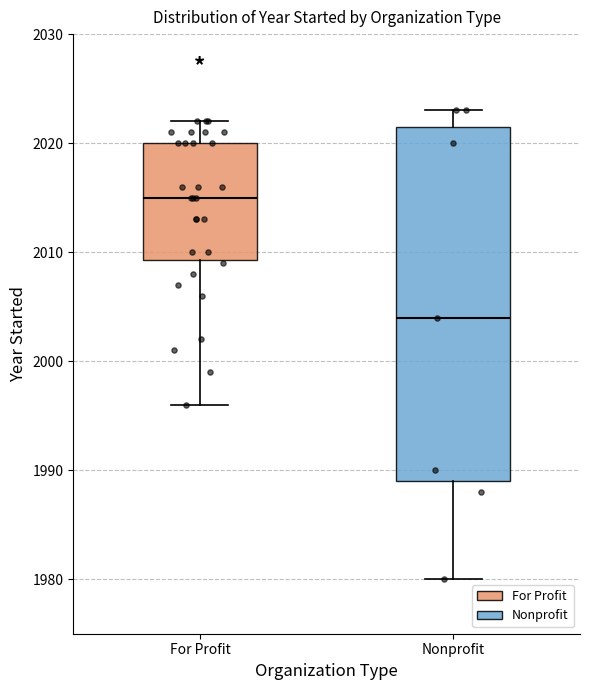

Comparing the boxes themselves (not the whiskers), which one is the tallest?

Nonprofit